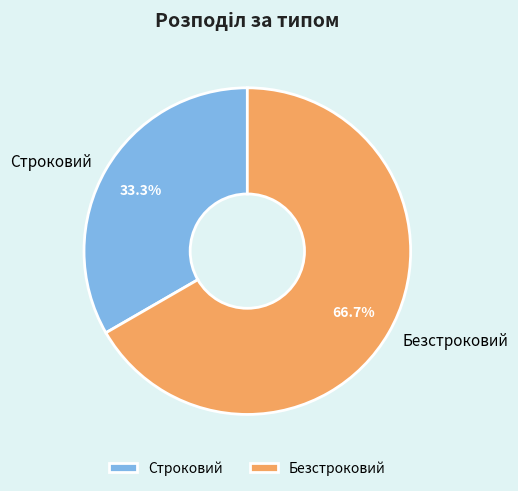

What percentage is NOT represented by Строковий?

66.7%